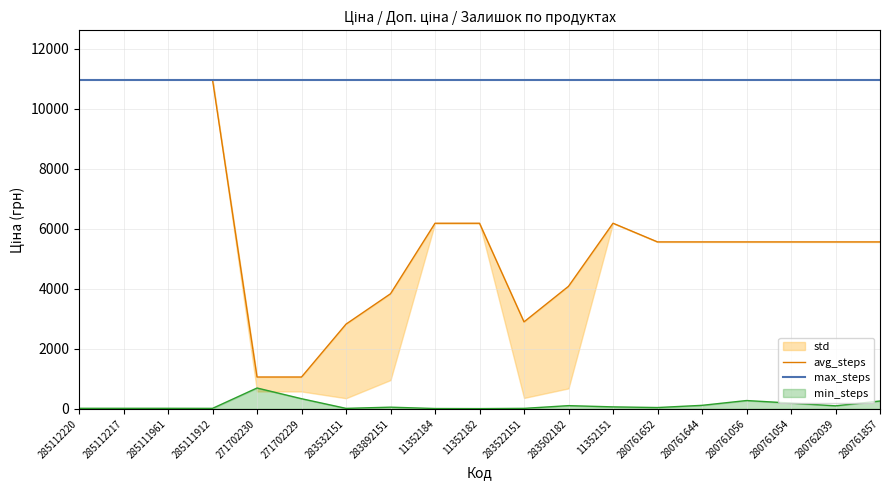

True or false: avg_steps and max_steps cross at least once.

False